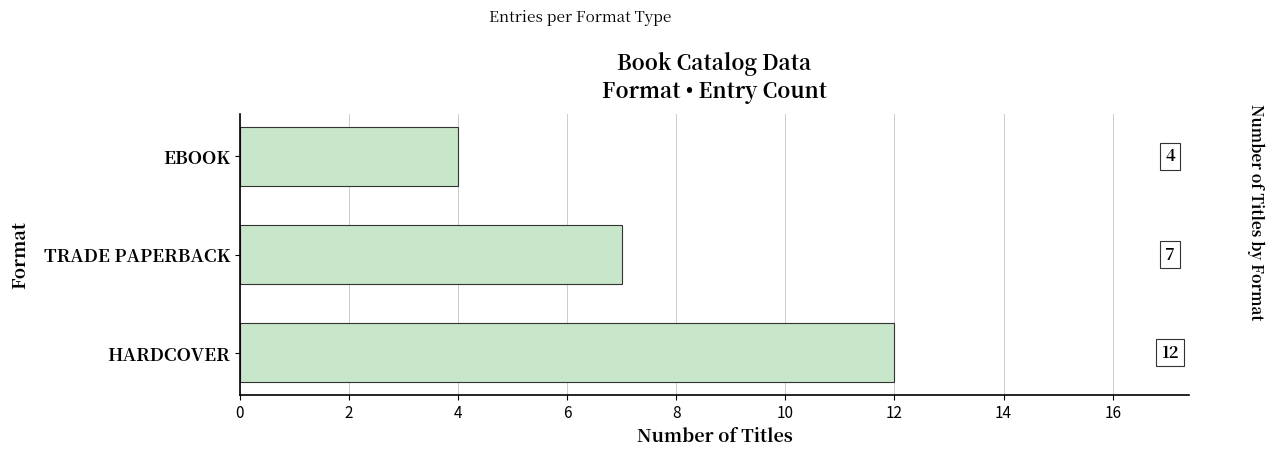

What is the ratio of the value at EBOOK to the value at TRADE PAPERBACK?

0.6